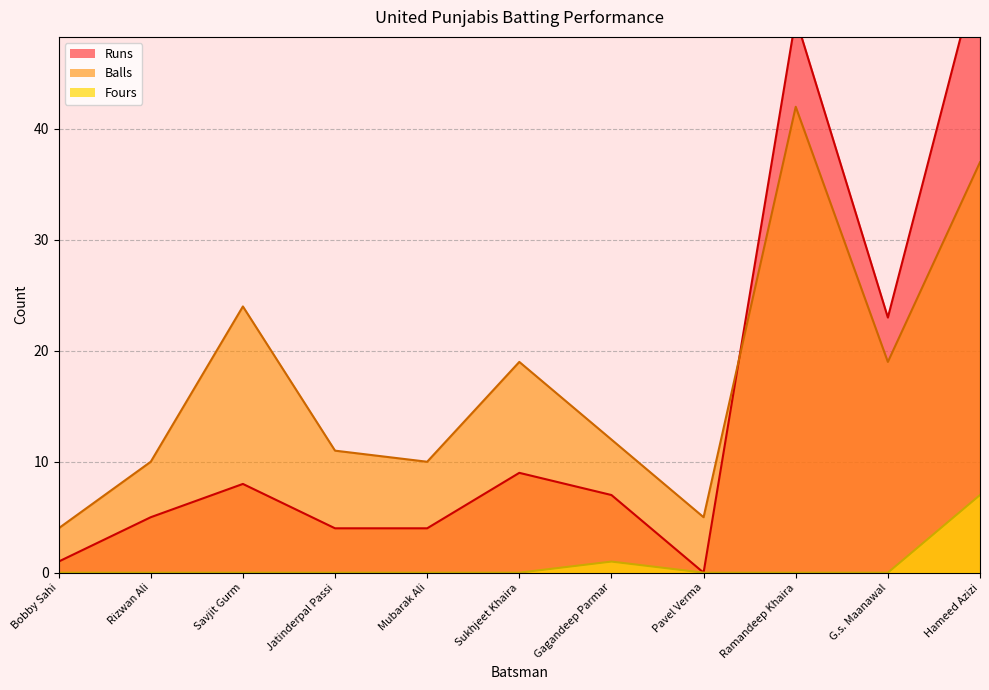

What is the label of the 4th point from the left?

Jatinderpal Passi